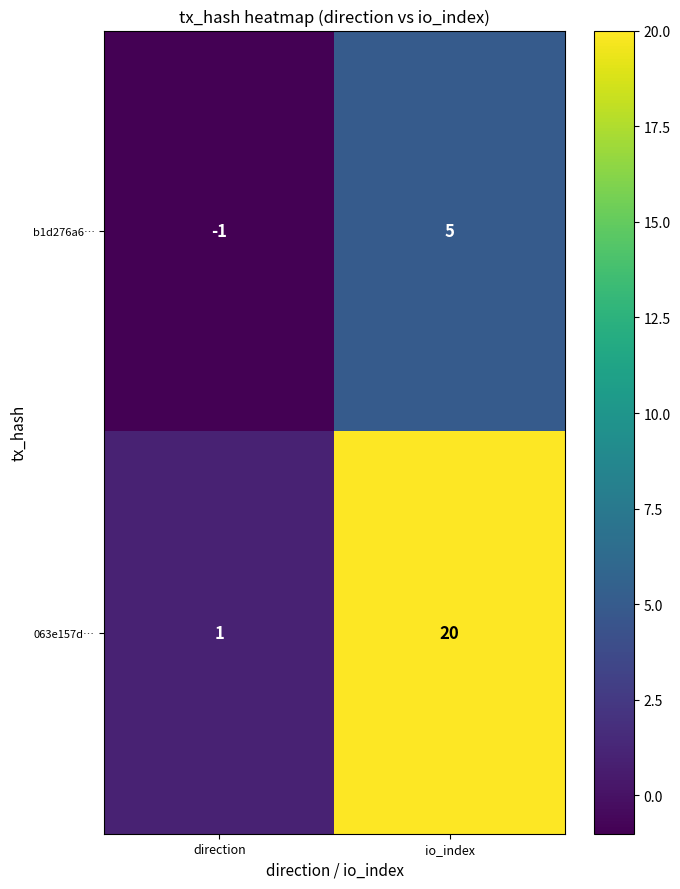

Reading right to left, what are all the values shown in this chart?

b1d276a6…: 5	-1
063e157d…: 20	1